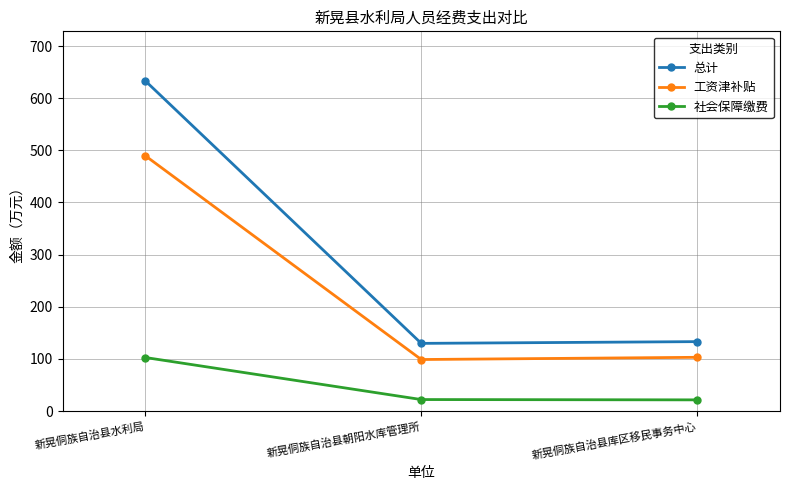

The 社会保障缴费 series shows 22.1 at 新晃侗族自治县朝阳水库管理所. True or false?

True